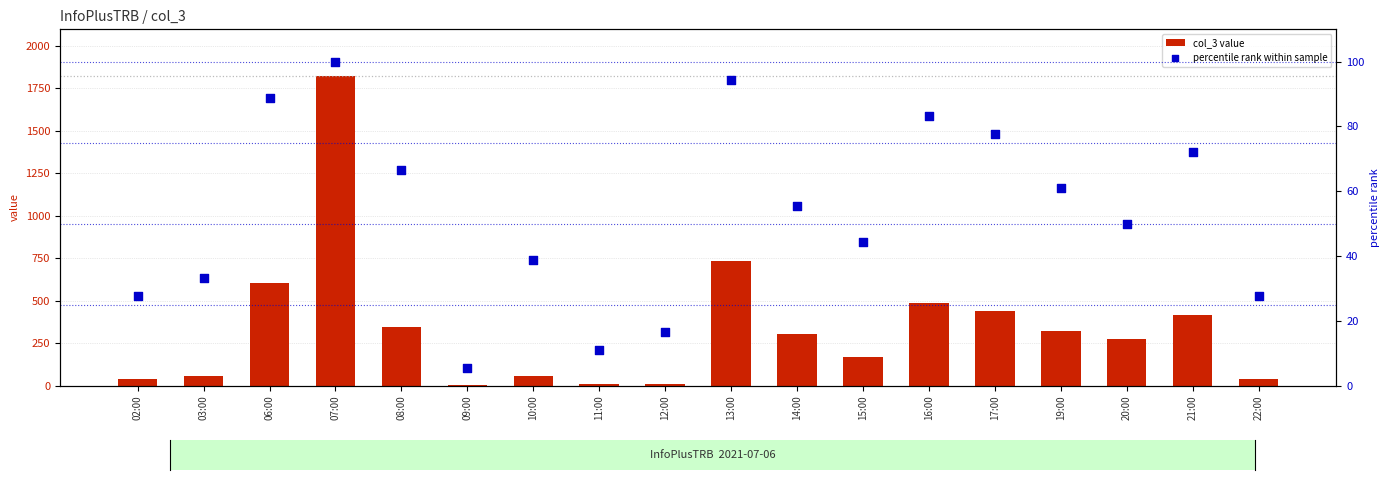

What is the total value across all series at 03:00?

89.3